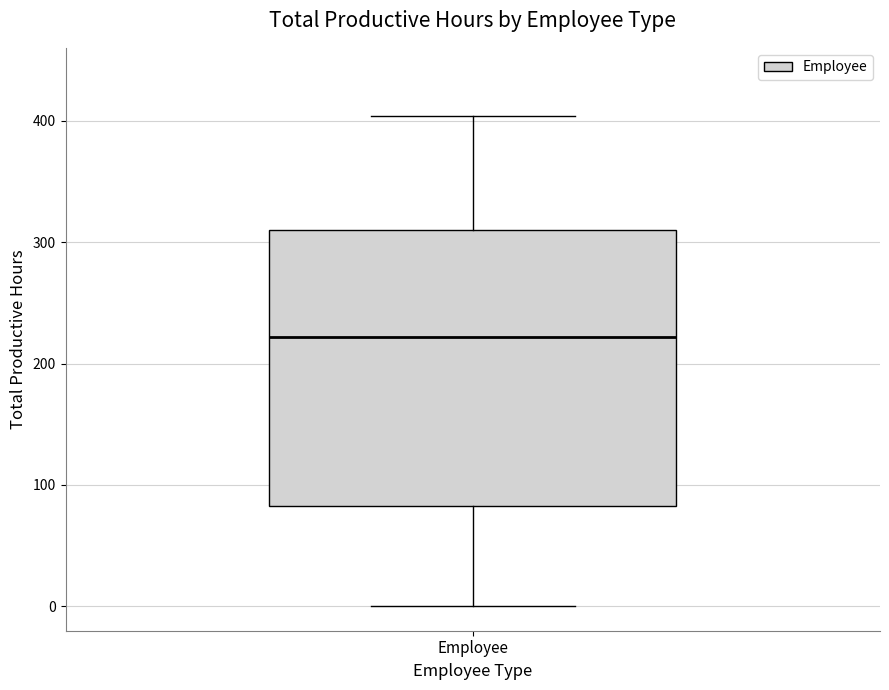

Read this box plot against the y-axis: the position of the median line, the range covered by the box, and the ends of both whiskers. The values are not printed on the chart, so give them approximately, as read against the axis.

median 220, box 80 to 310, whiskers 0 to 400